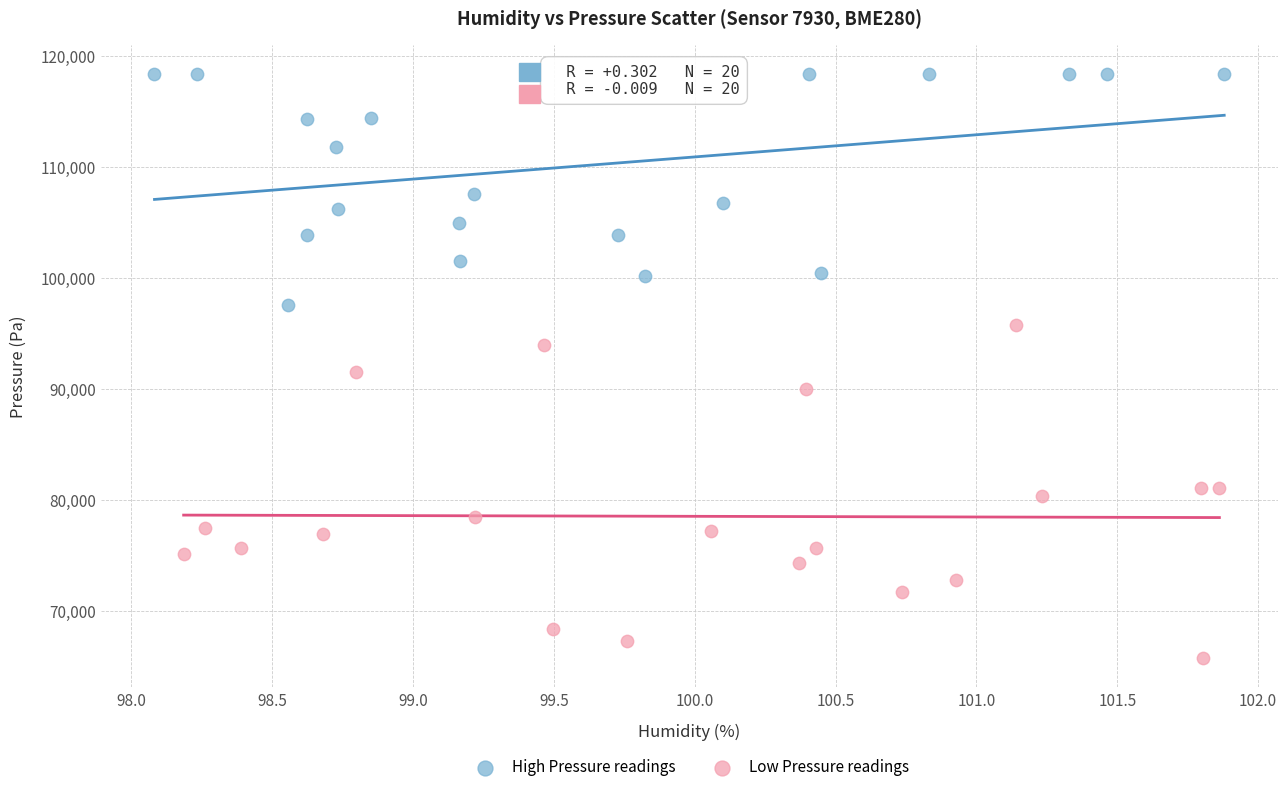

Which series contains the lowest Y value?

Low Pressure readings